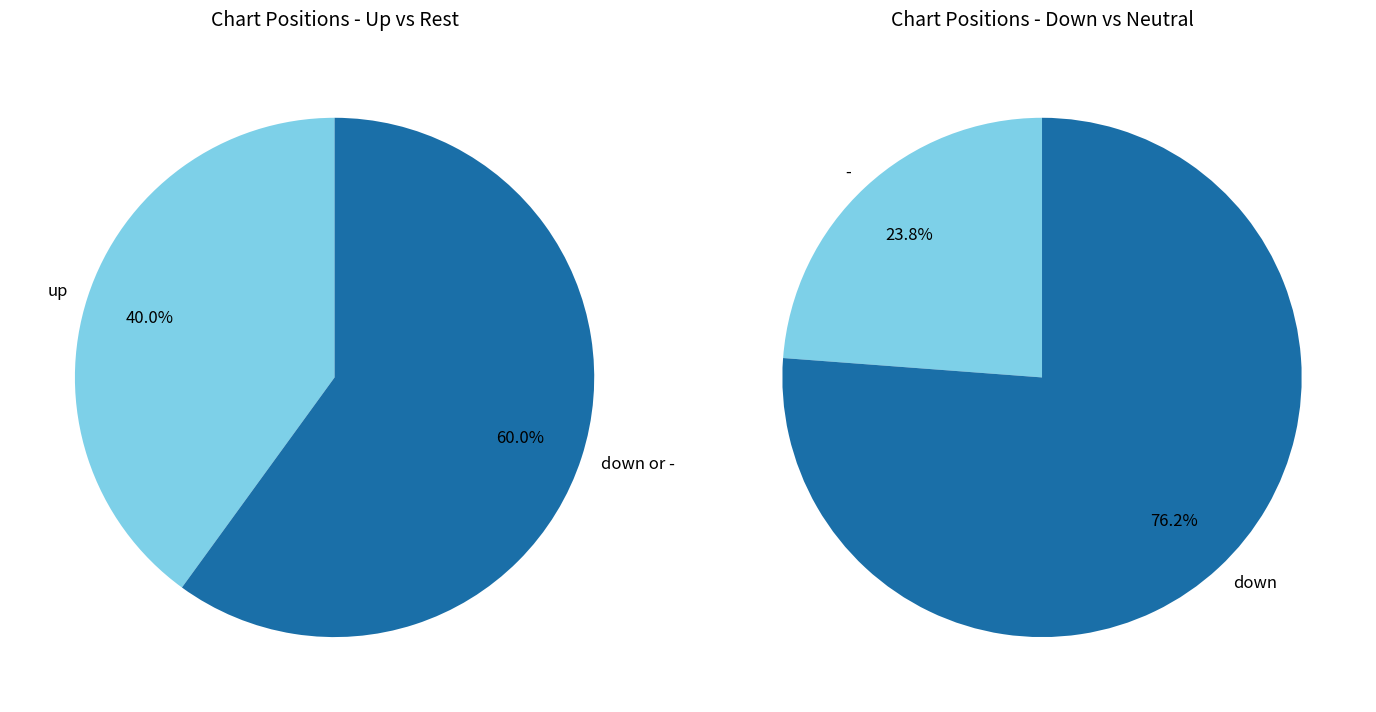

Rank the categories by value from lowest to highest.

-, up, down